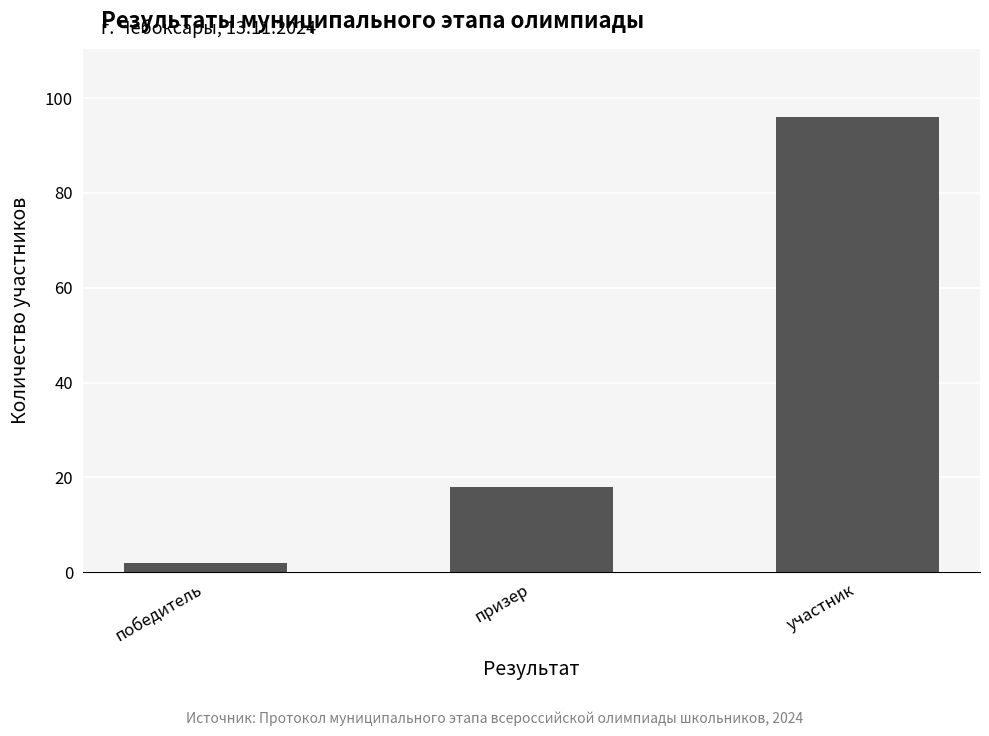

Does the chart contain any negative values?

No